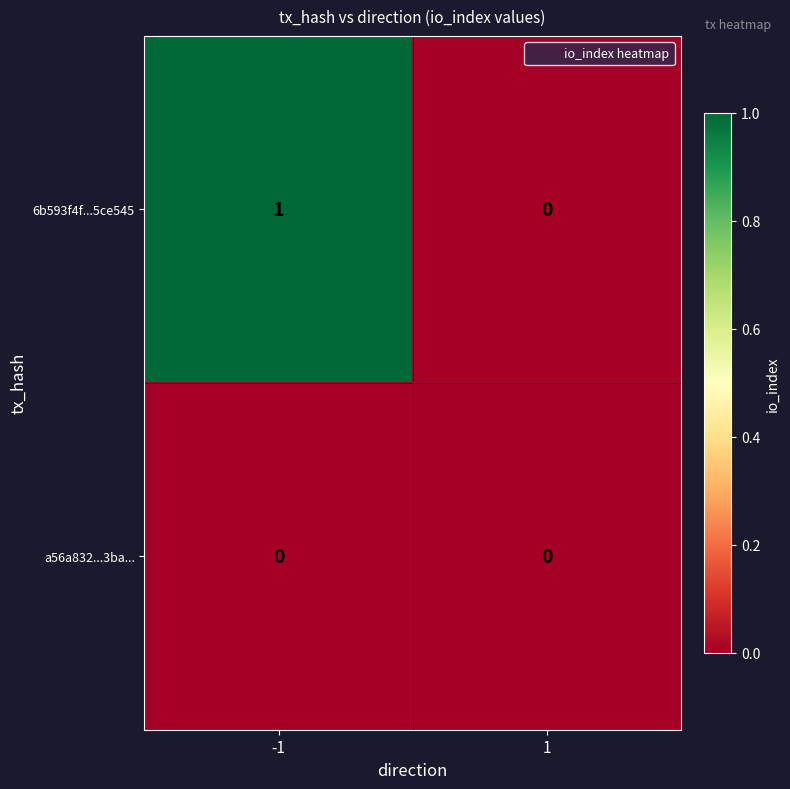

Is it true that a56a832...3ba... equals 0 at 1?

True